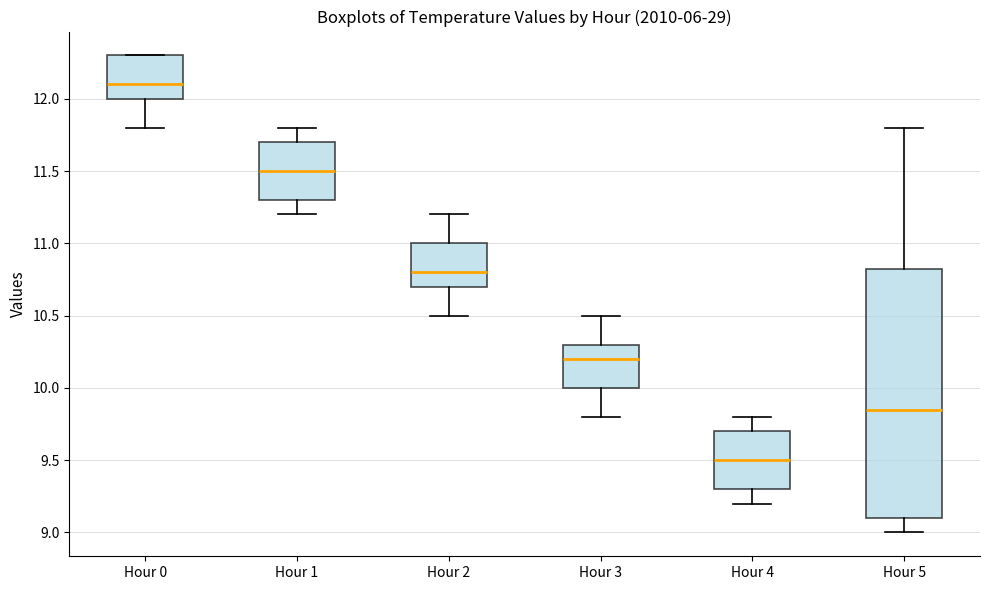

Comparing the boxes themselves (not the whiskers), which one is the tallest?

Hour 5